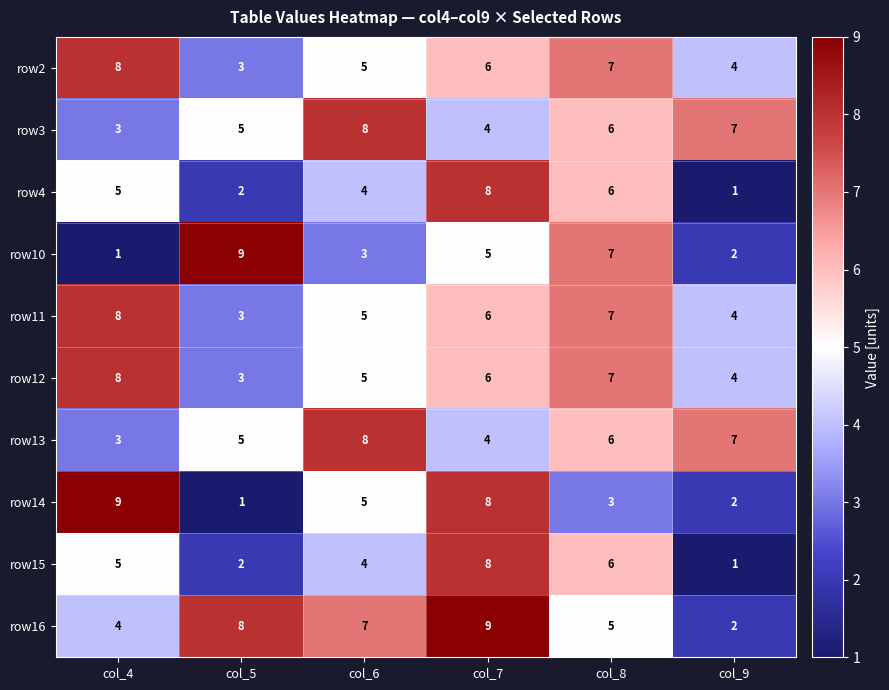

Is it true that row15 equals 1 at col_4?

False